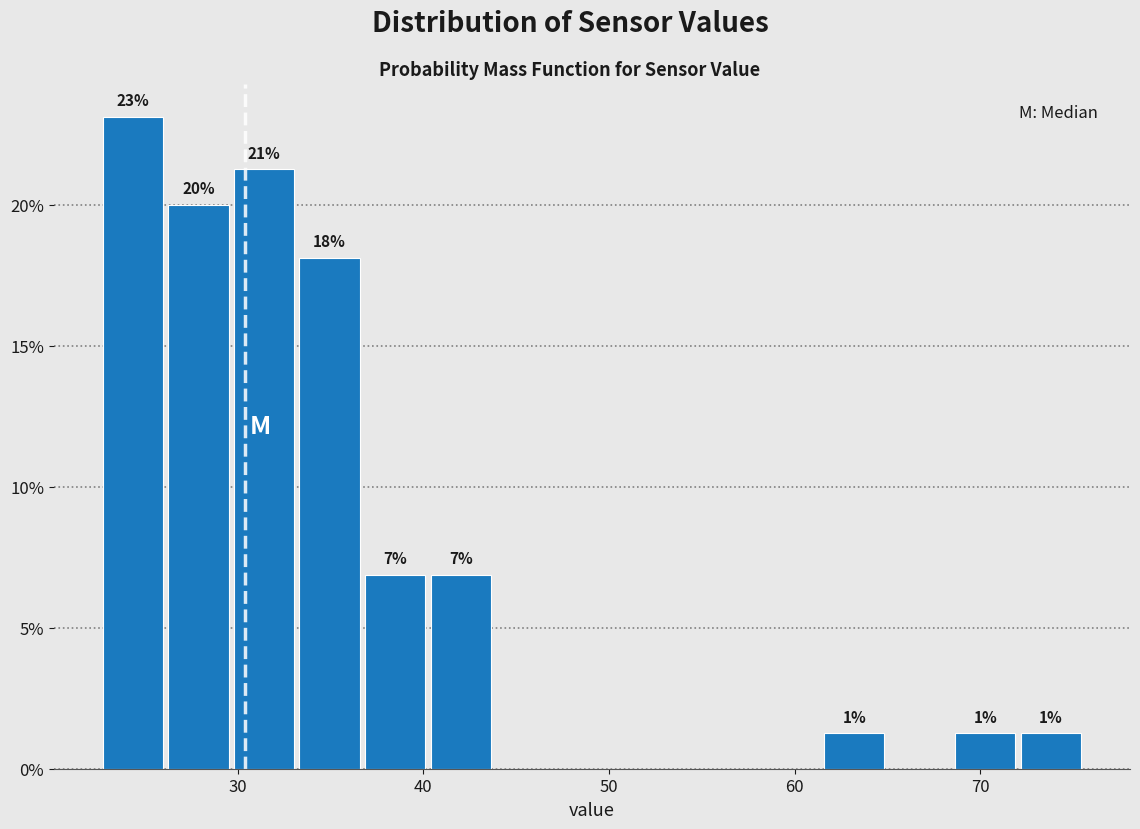

Around what value on the x-axis is the tallest bar? Give the approximate position of its centre, as read against the axis.

24